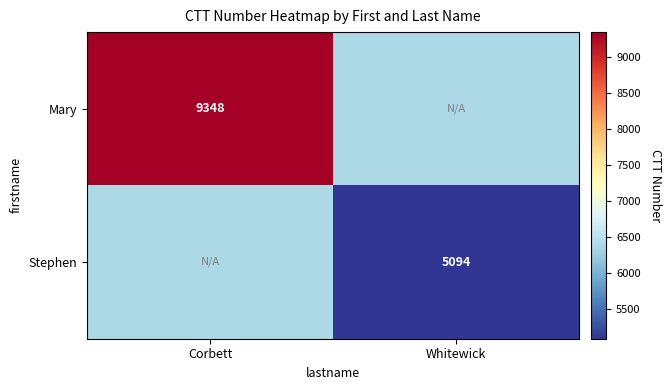

Which label corresponds to the smallest value in the chart?

Whitewick